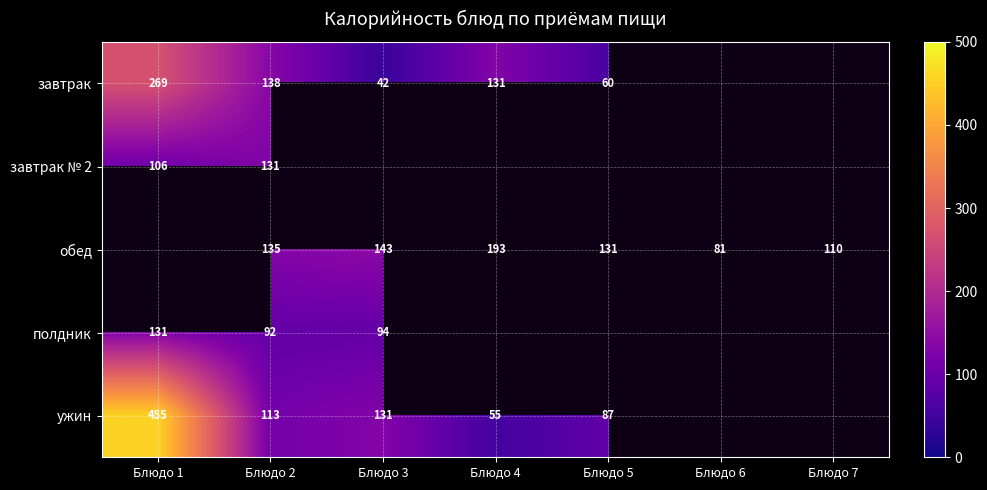

What is the difference between the ужин values at Блюдо 5 and Блюдо 4?

32